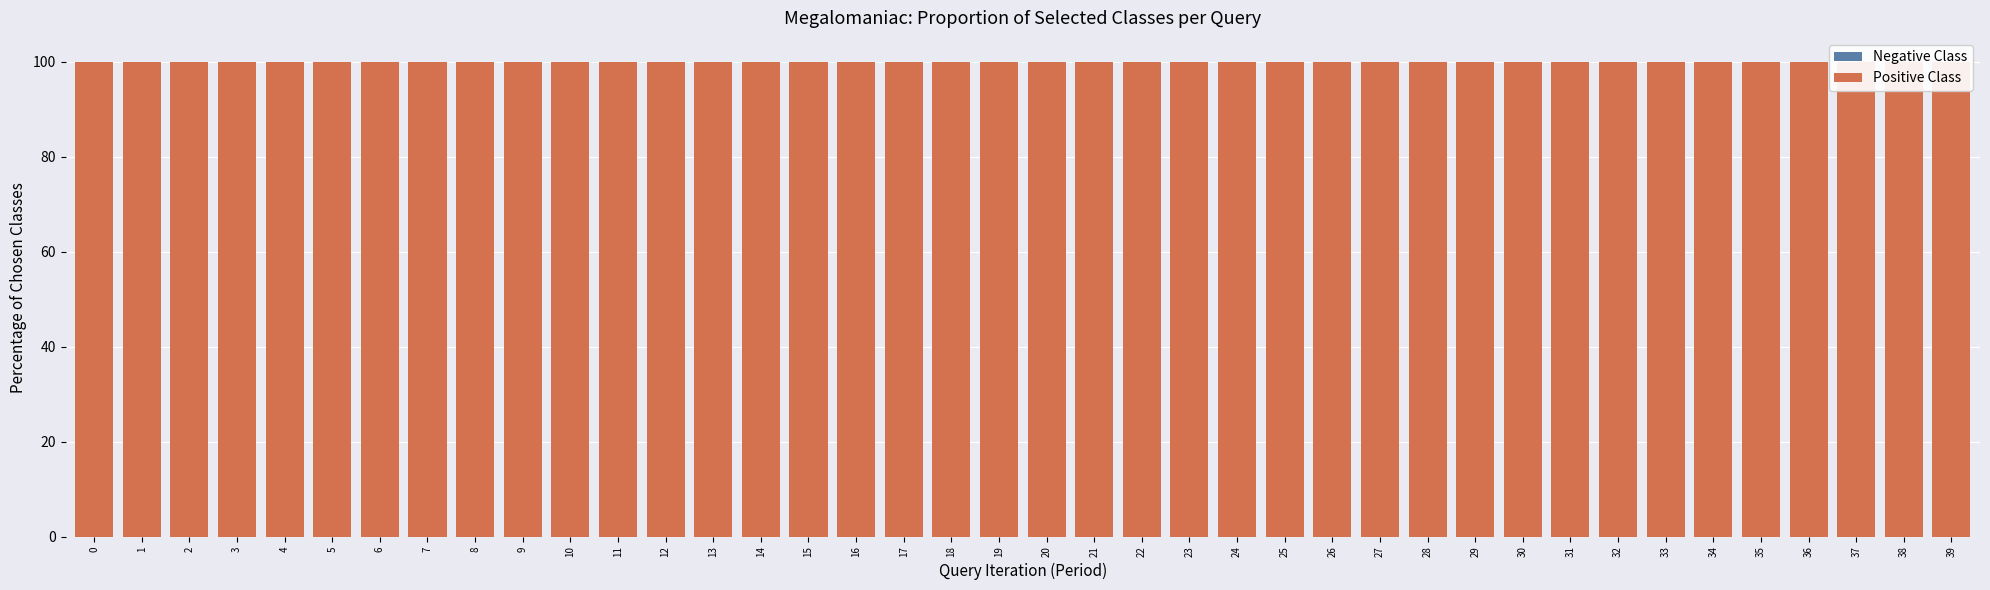

Are the bars grouped side by side (vs. stacked)?

Yes